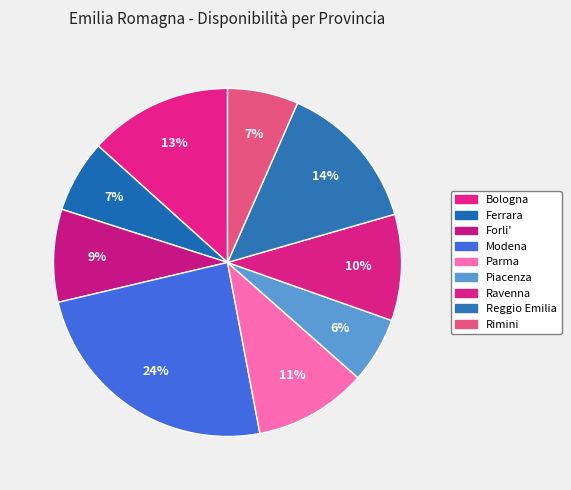

How many slices are in this pie chart?

9